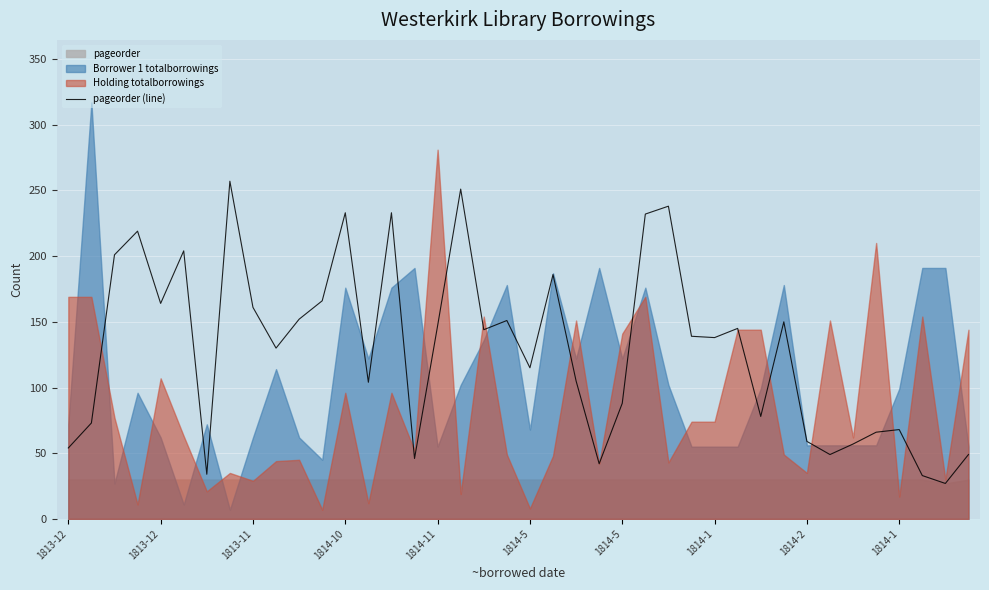

Is it true that the value at 1814-5 is 115?

True